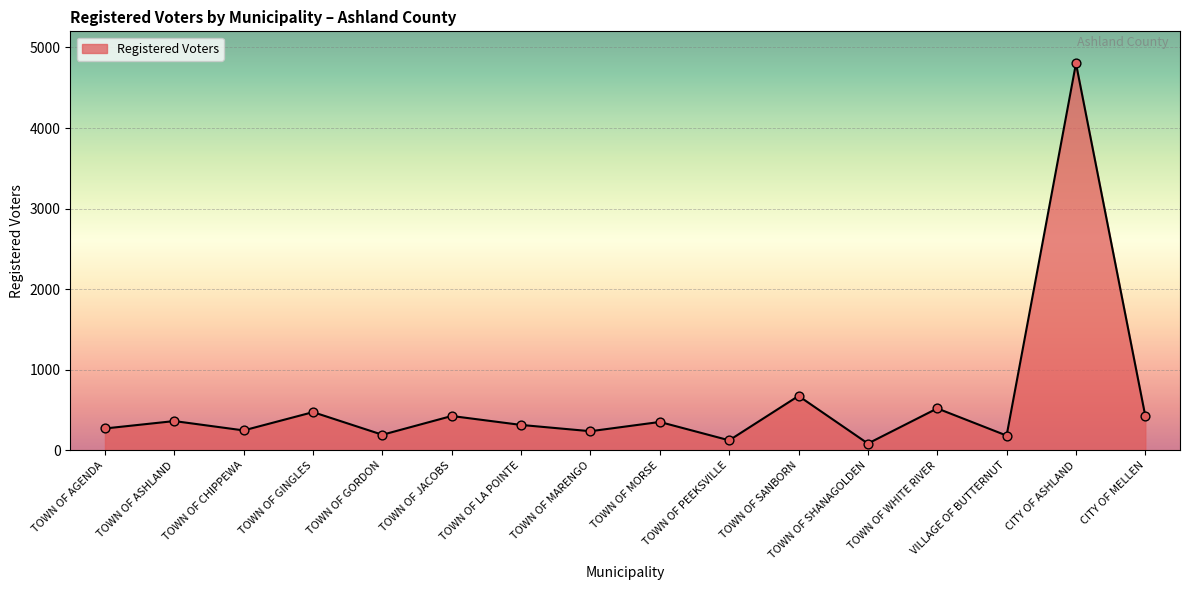

What is the change in value from TOWN OF LA POINTE to VILLAGE OF BUTTERNUT?

-132